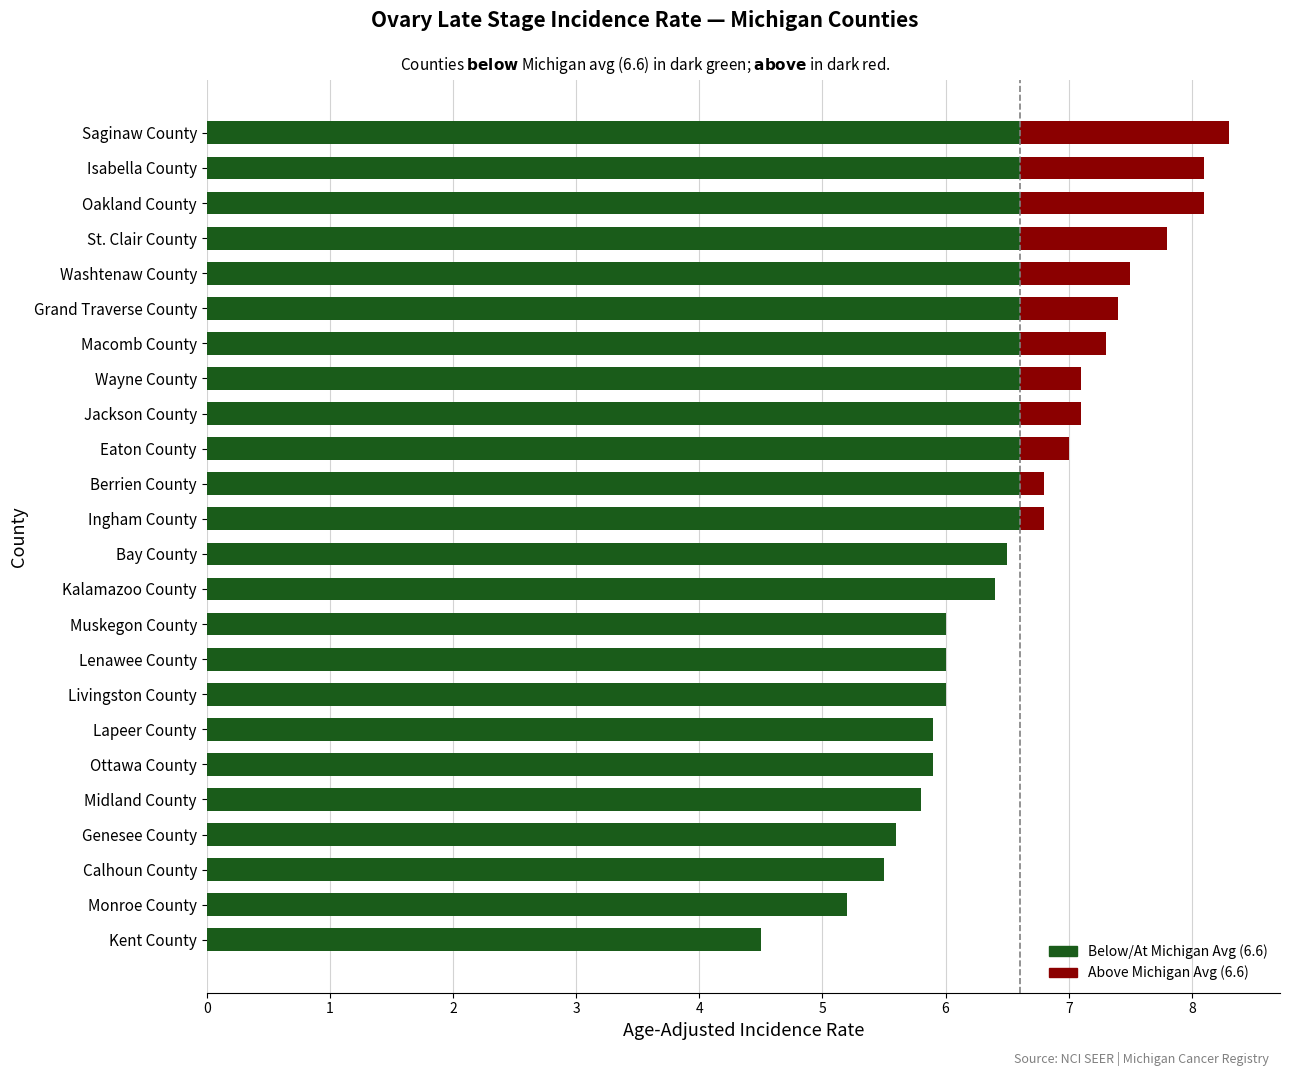

What is the total value across all series at Ottawa County?

5.9